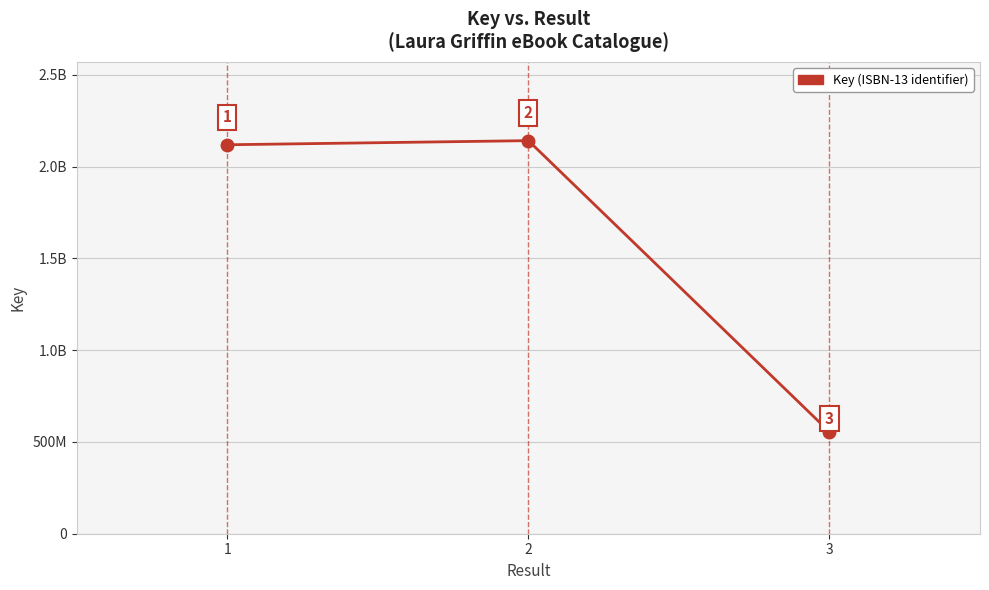

Which has a higher value, 2 or 3?

2